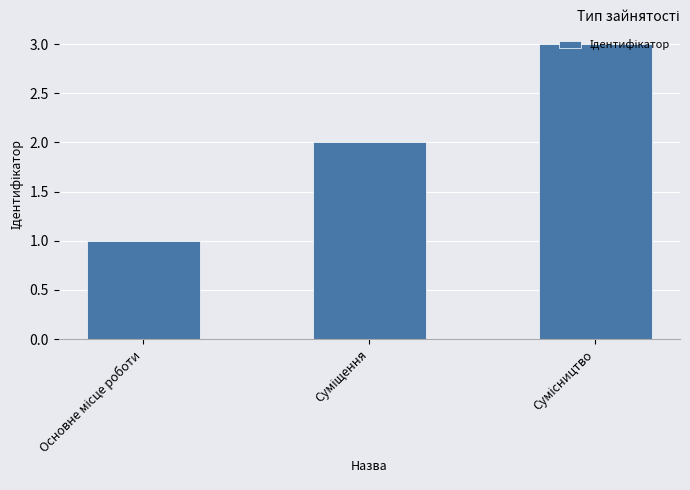

What is the sum of all values?

6